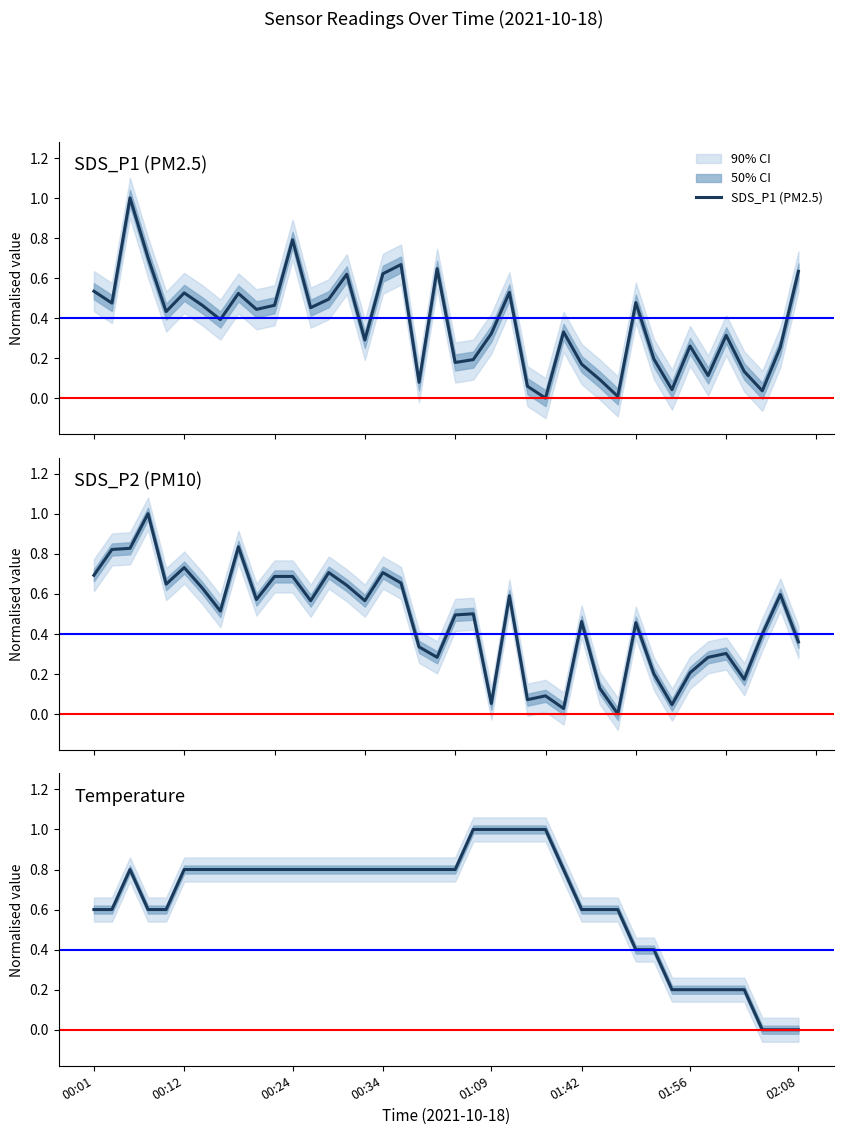

List the labels in order of SDS_P1 value, largest first.

00:06, 00:24, 00:08, 00:36, 01:00, 02:08, 00:34, 00:30, 00:01, 01:24, 00:12, 00:18, 00:28, 01:49, 00:04, 00:14, 00:22, 00:26, 00:20, 00:10, 00:16, 01:35, 01:09, 02:00, 00:32, 01:56, 02:06, 01:51, 01:06, 01:02, 01:42, 02:02, 01:58, 01:45, 00:41, 01:27, 01:53, 02:04, 01:47, 01:29